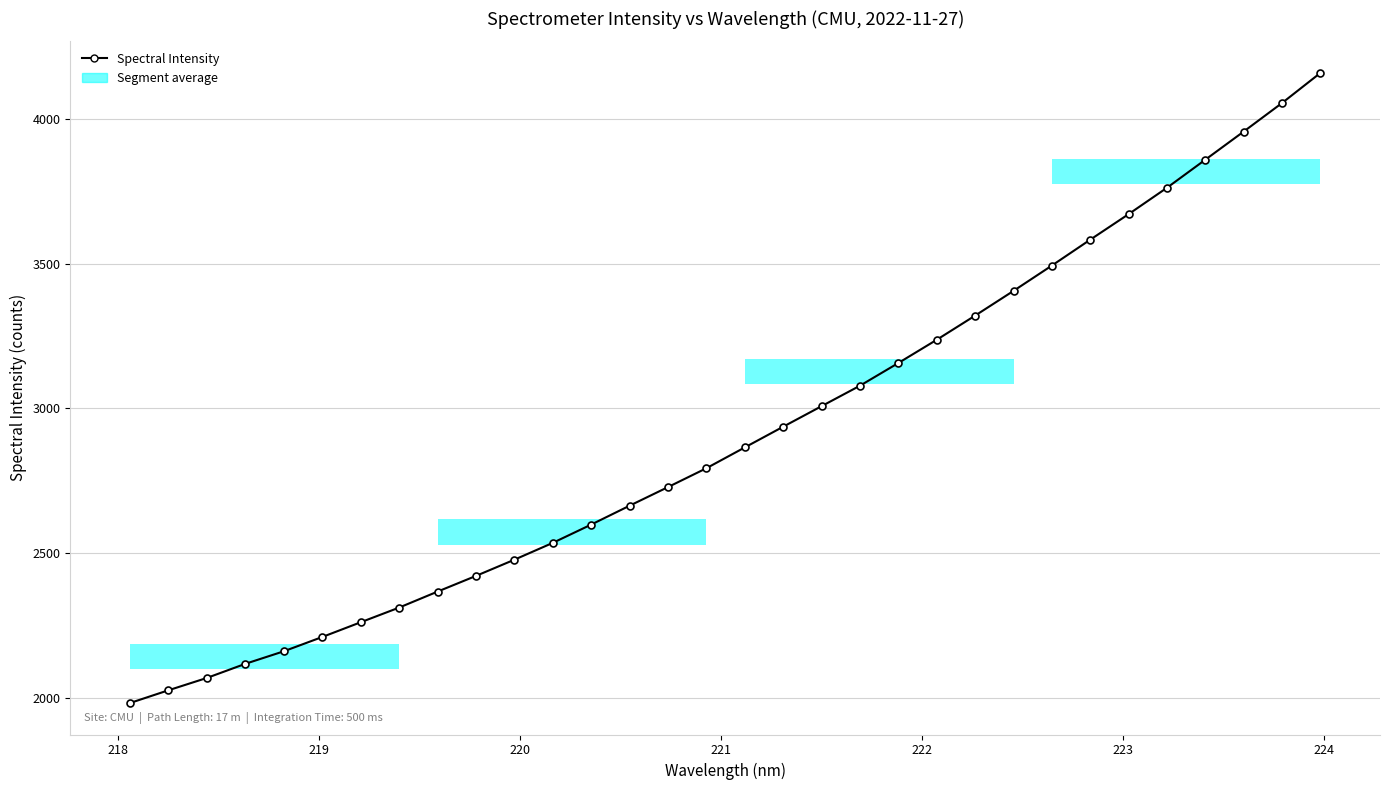

What is the difference between the maximum and second lowest values?

2134.6